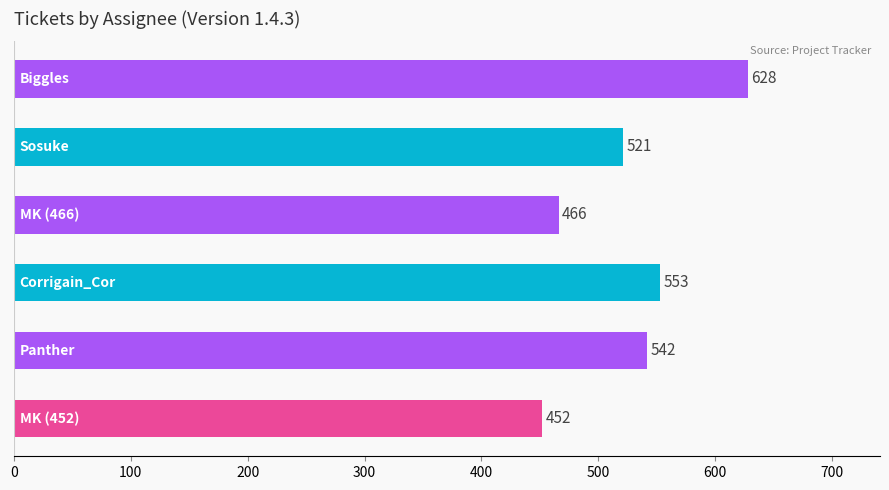

What is the minimum value shown in the chart?

452